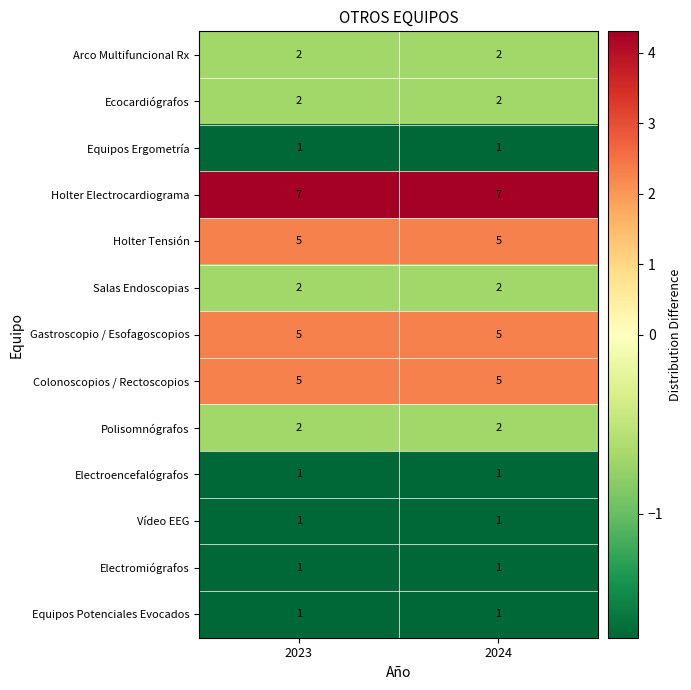

What is the spread (max minus min) of values at 2023?

6